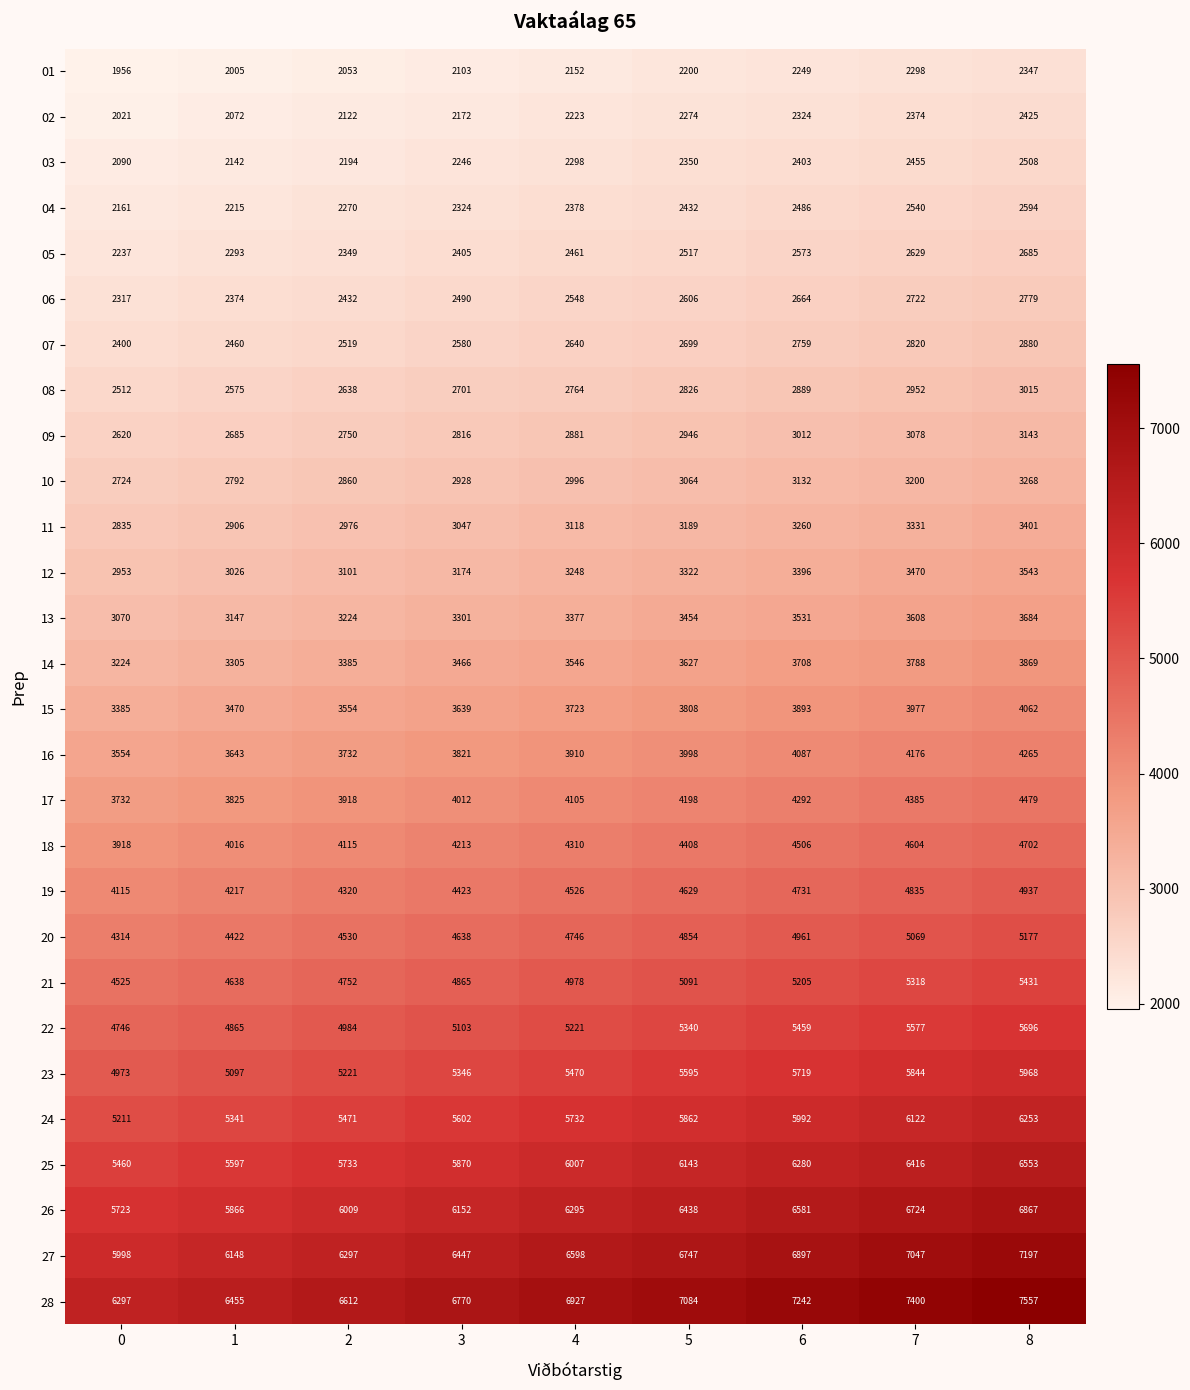

What is the minimum value shown in the chart?

1956